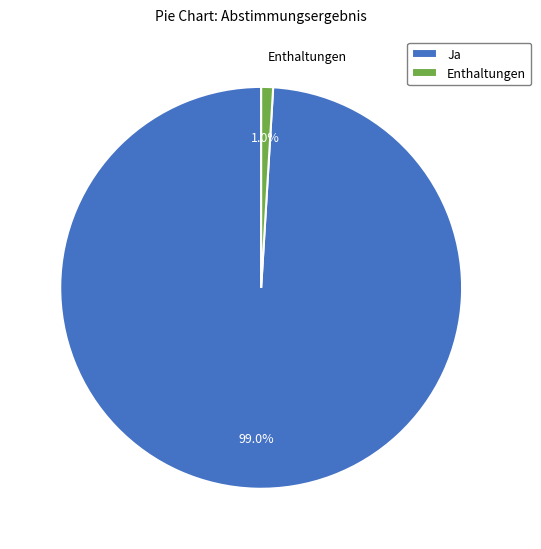

To the nearest percent, what percentage of the pie is Ja?

99%